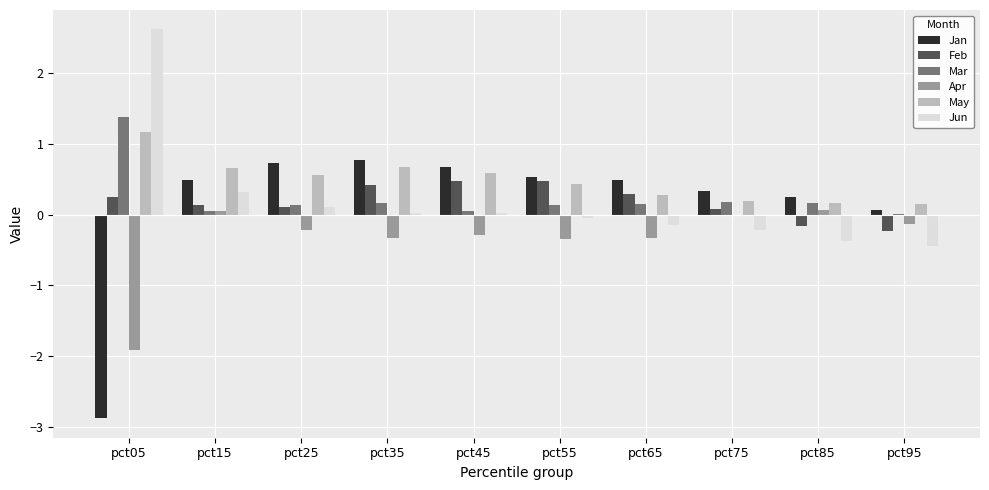

The May series shows 0.8 at pct55. True or false?

False